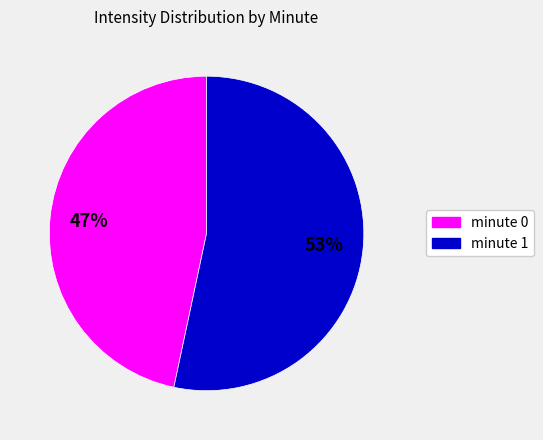

Which has a higher value, minute 0 or minute 1?

minute 1